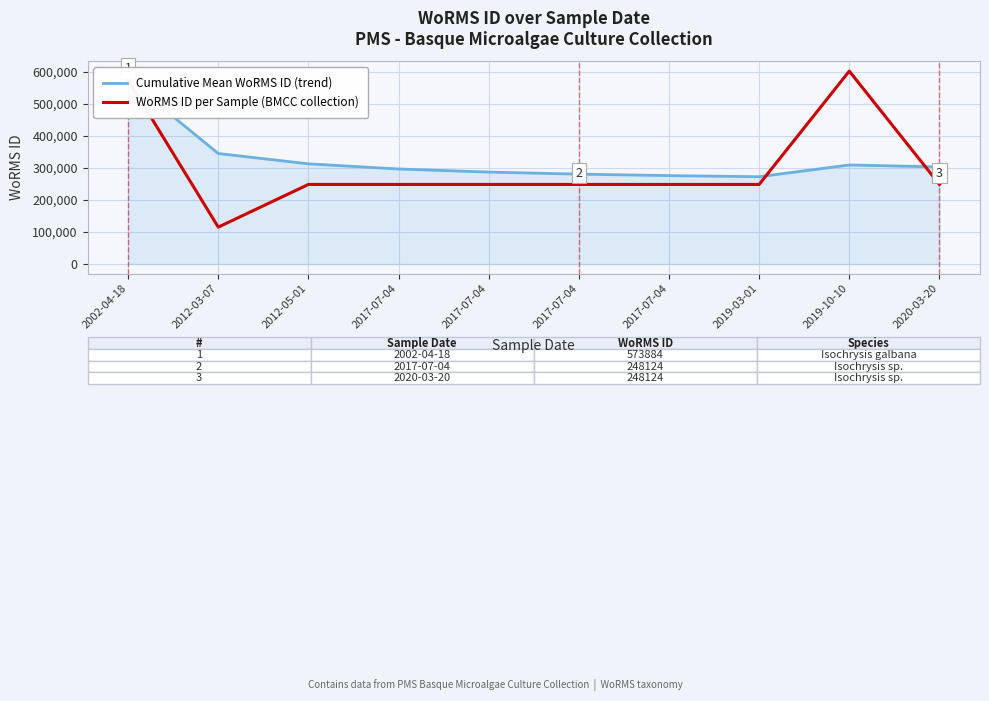

Which series has the widest spread of values?

WoRMS ID per Sample (BMCC collection)